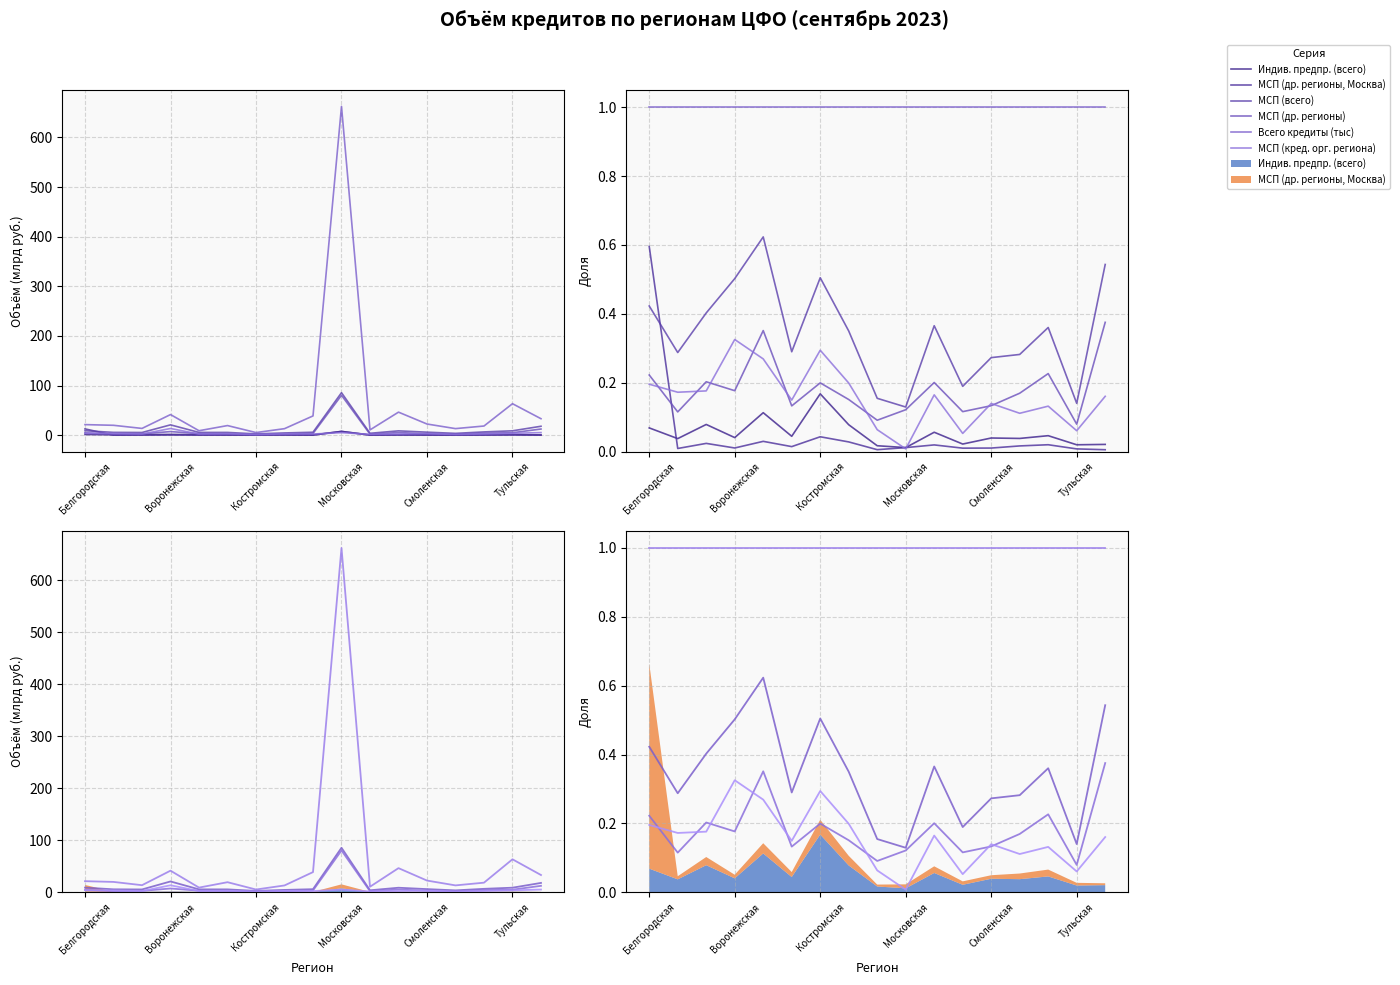

True or false: МСП (др. регионы, Москва) and Всего кредиты (тыс) intersect in this chart.

False